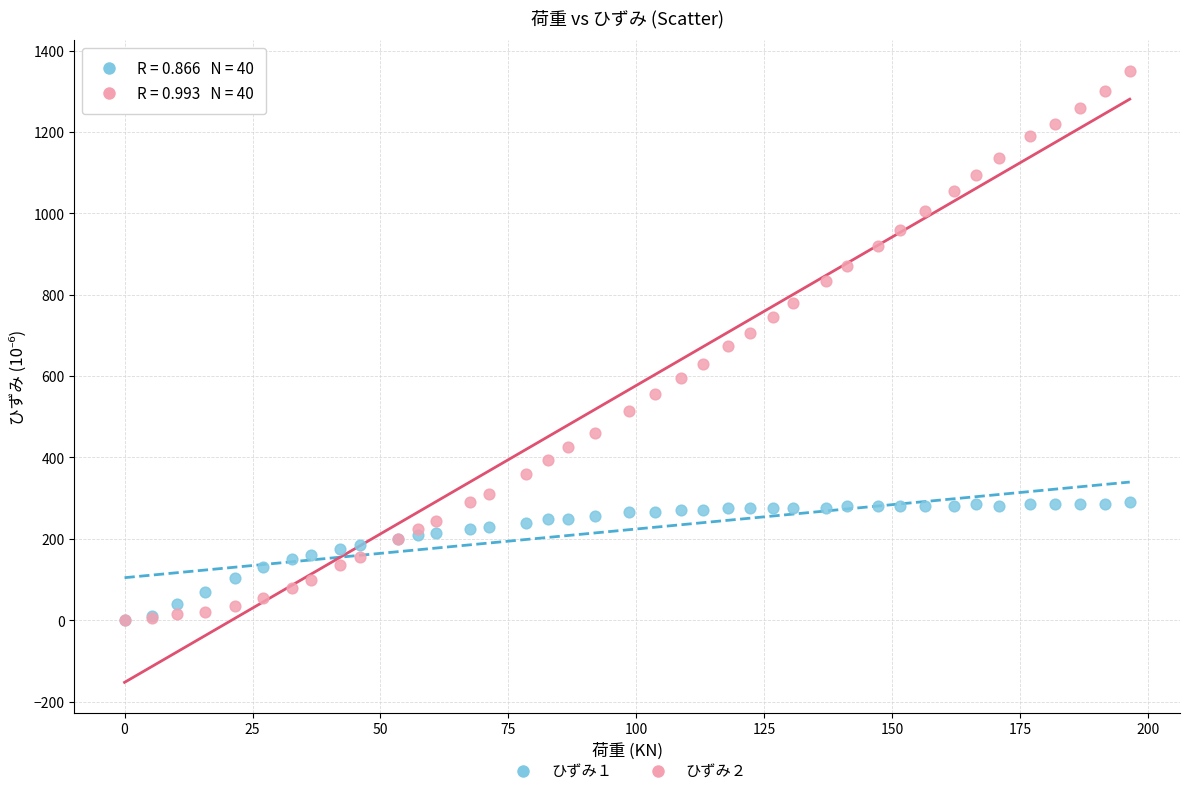

What are all the series names shown in the legend?

ひずみ１, ひずみ２